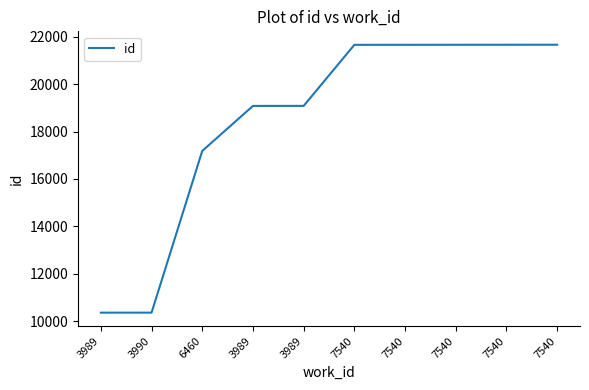

List the labels in order of value, smallest first.

3989, 3990, 6460, 3989, 3989, 7540, 7540, 7540, 7540, 7540